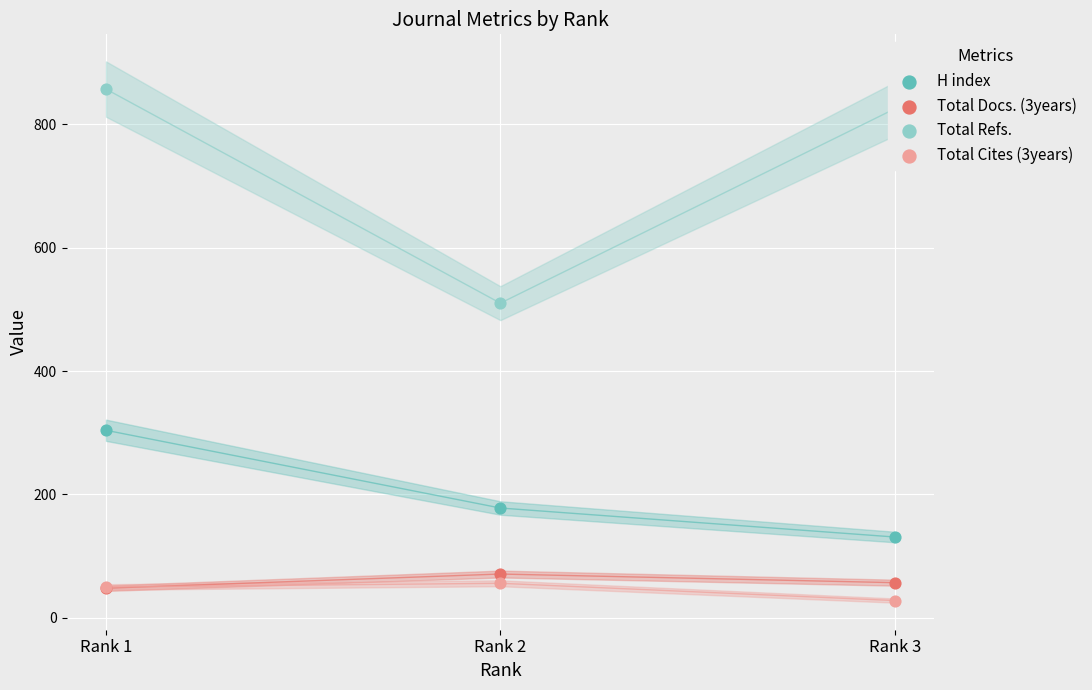

Which series reaches the maximum Y coordinate?

Total Refs.